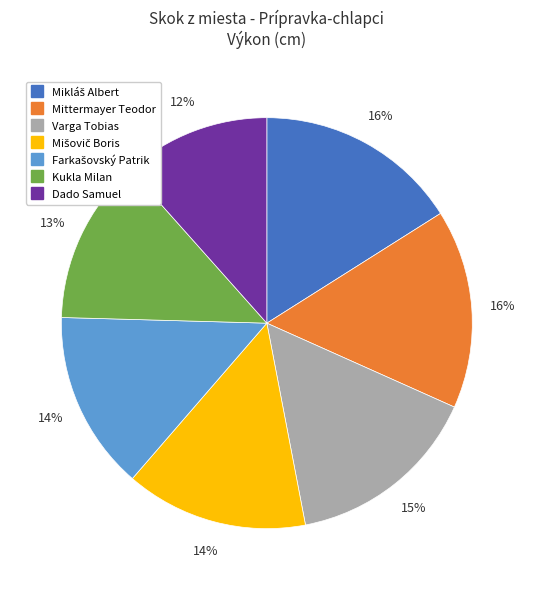

To the nearest percent, what is the difference between the largest and smallest slice percentages?

4%